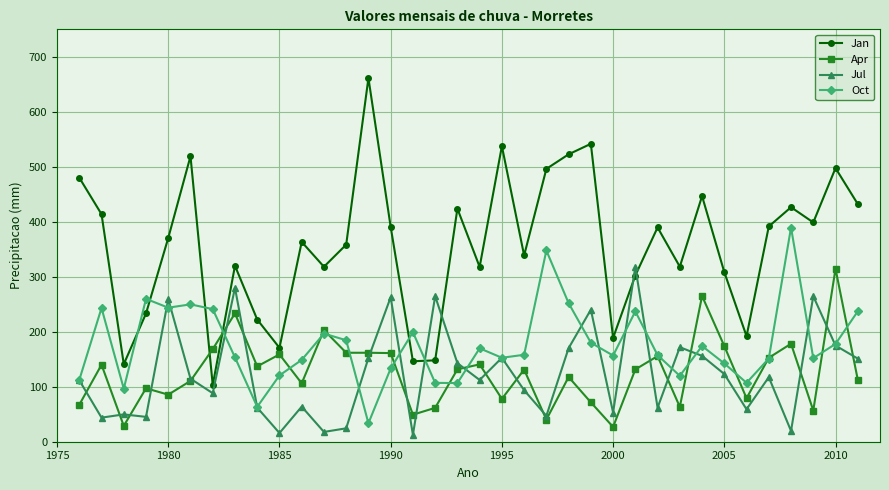

How many categories are shown in the chart?

36